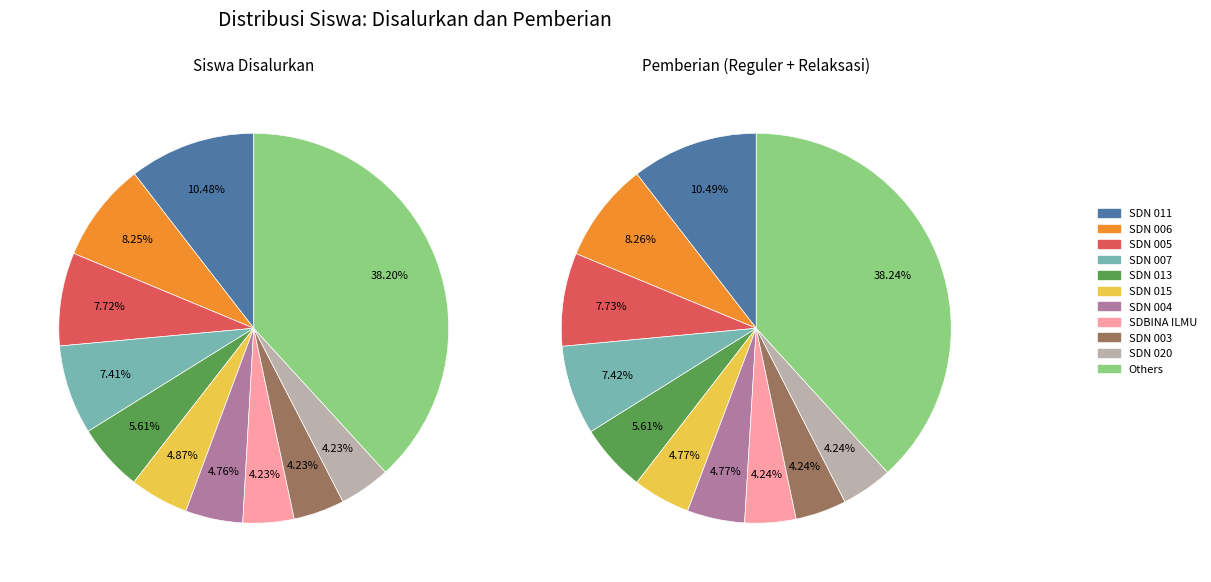

Is SDN 019 the majority of the pie?

No